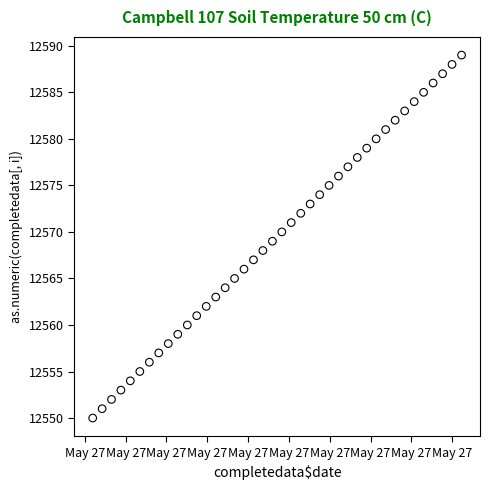

What is the range of Y values (max minus min)?

39